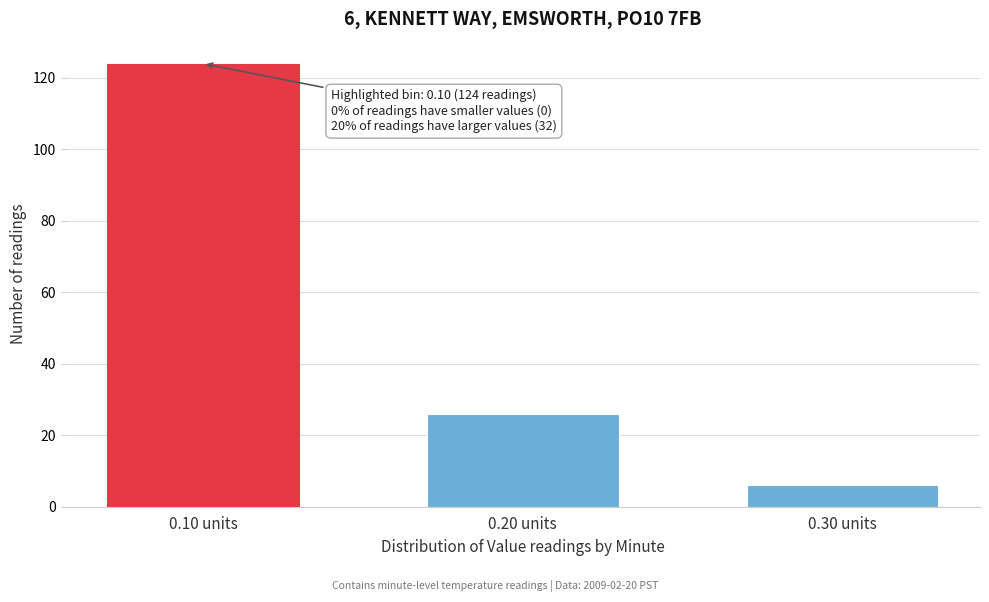

Reading right to left, what are all the values shown in this chart?

0.30 units=6	0.20 units=26	0.10 units=124